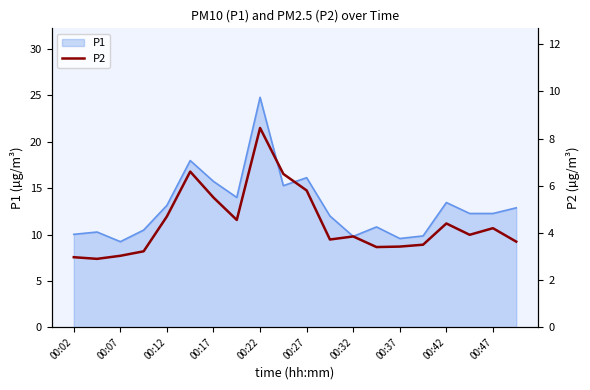

Is it true that P1 equals 34.7 at 00:22?

False